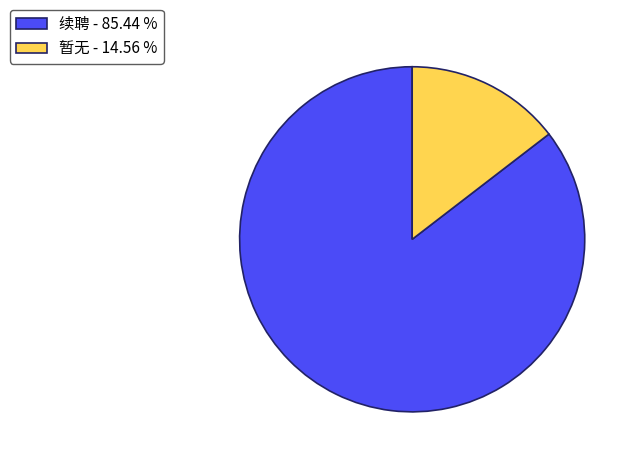

True or false: 续聘 accounts for 85% of the total.

True